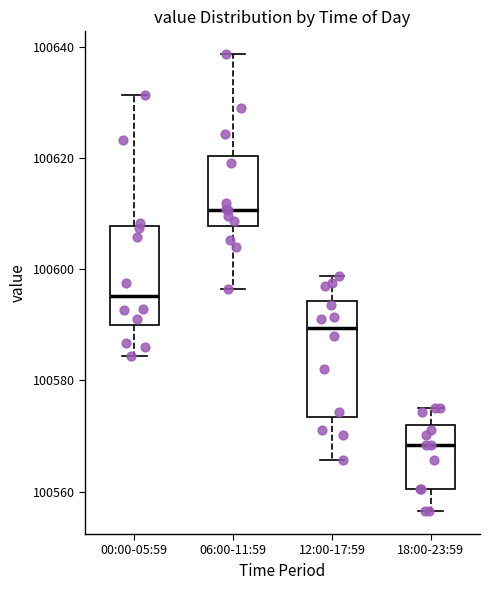

Reading left to right, transcribe this box plot: for each box, give where its median line is, the range the box spans, and where its two whiskers end, as read against the y-axis. The values are not printed on the chart, so give them approximately, as read against the axis.

00:00-05:59: median 100596, box 100590 to 100608, whiskers 100584 to 100632
06:00-11:59: median 100610, box 100608 to 100620, whiskers 100596 to 100638
12:00-17:59: median 100590, box 100574 to 100594, whiskers 100566 to 100598
18:00-23:59: median 100568, box 100560 to 100572, whiskers 100556 to 100576